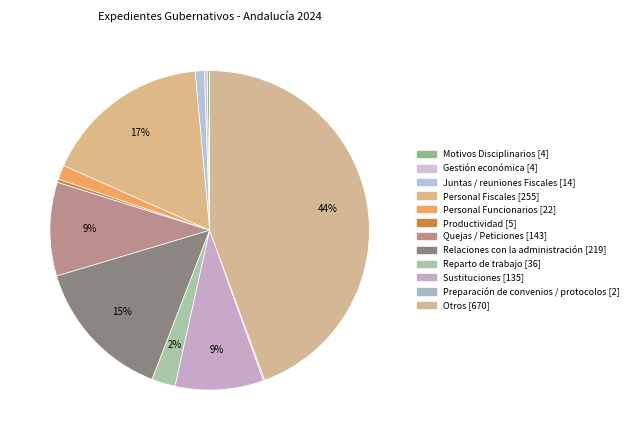

Rank the categories by value from lowest to highest.

Preparación de convenios / protocolos, Motivos Disciplinarios, Gestión económica, Productividad, Juntas / reuniones Fiscales, Personal Funcionarios, Reparto de trabajo, Sustituciones, Quejas / Peticiones, Relaciones con la administración, Personal Fiscales, Otros